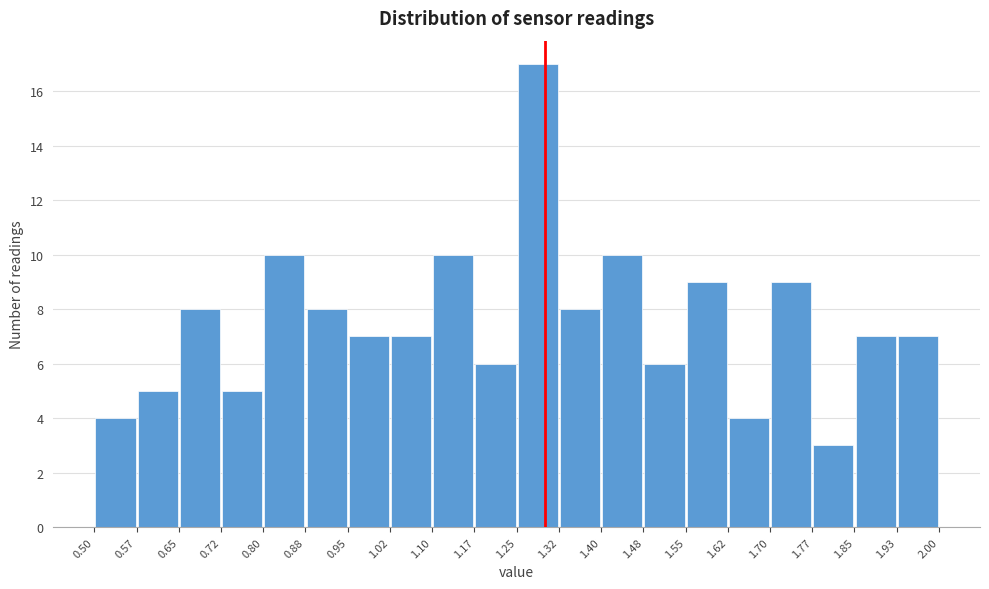

What is the height of the bar covering 1.32 to 1.40 on the x-axis? The values are not printed on the chart, so give them approximately, as read against the axis.

8